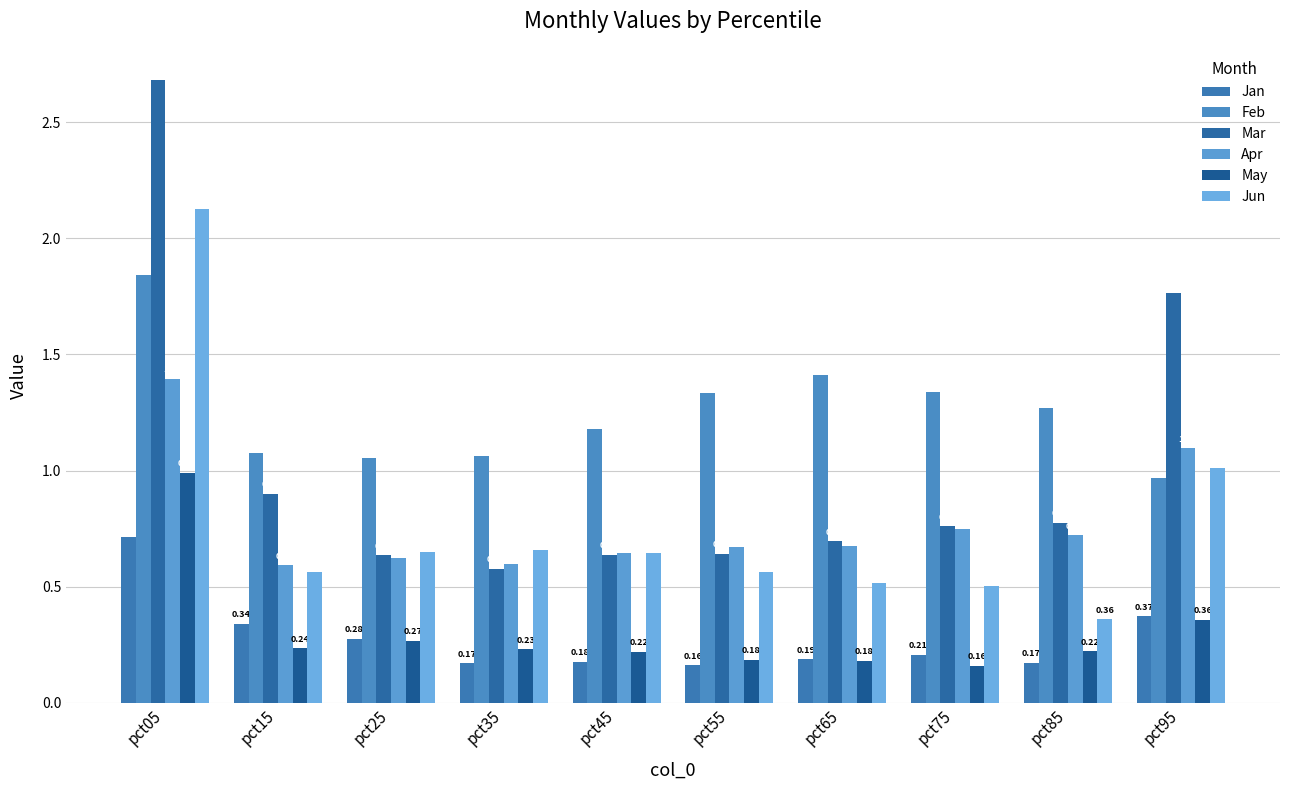

At which category does the chart reach its minimum across all series?

pct75